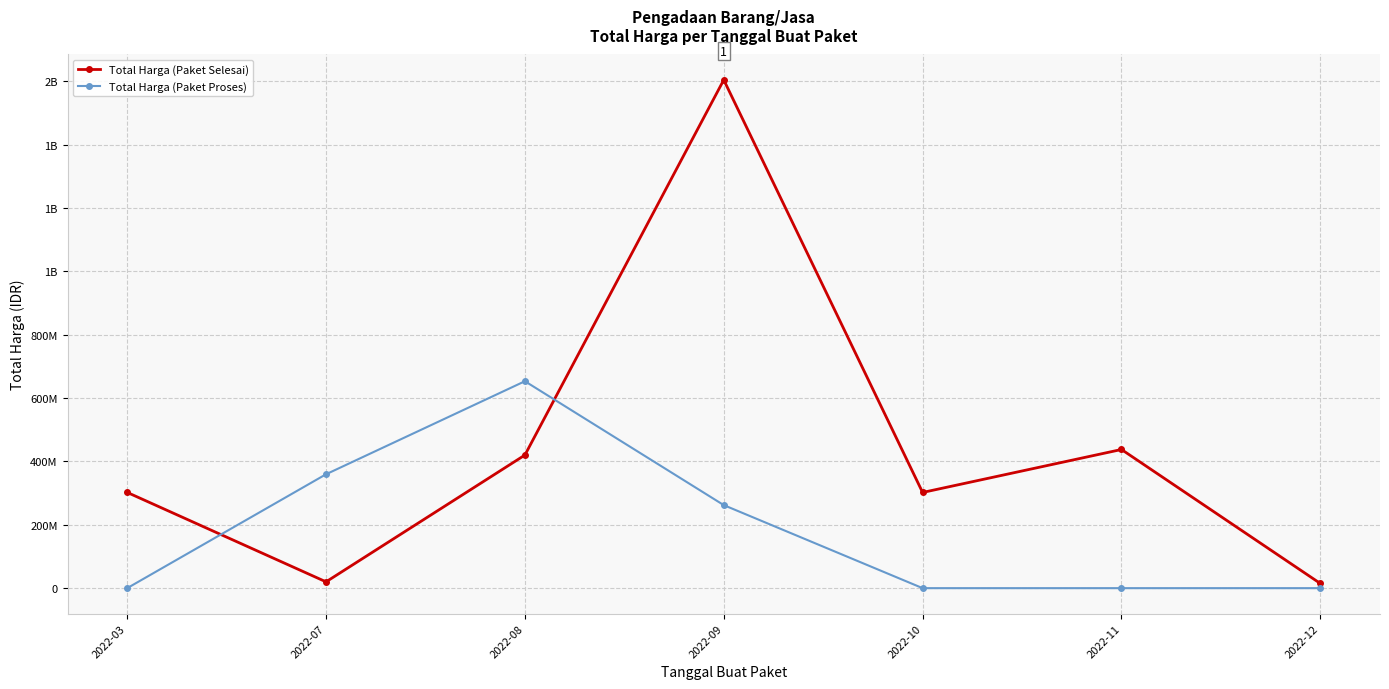

What is the average value of the Total Harga (Paket Proses) series?

182105704